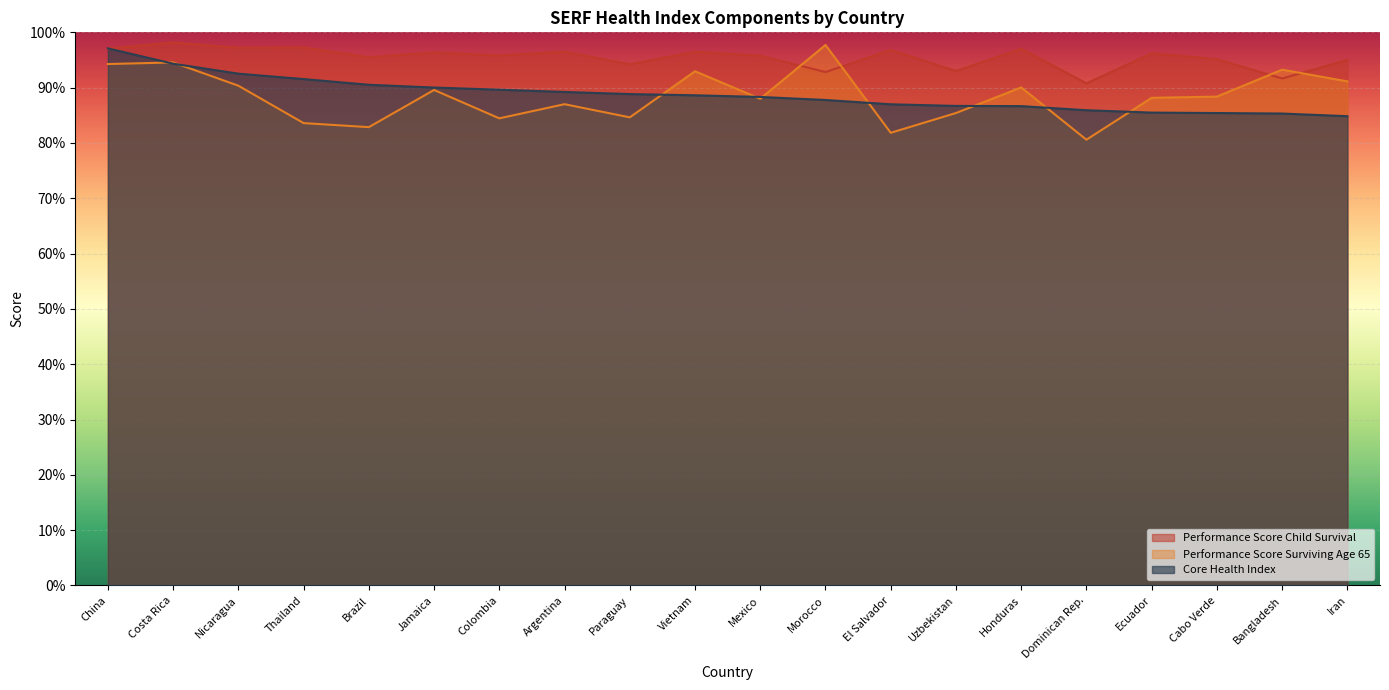

What is the lowest value of the Core Health Index series?

84.8